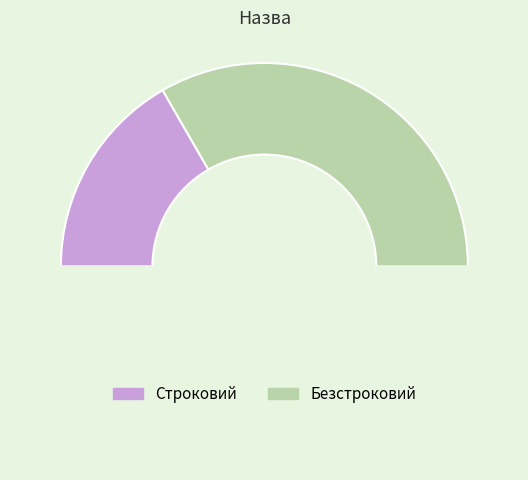

To the nearest percent, what is the average slice percentage?

50%